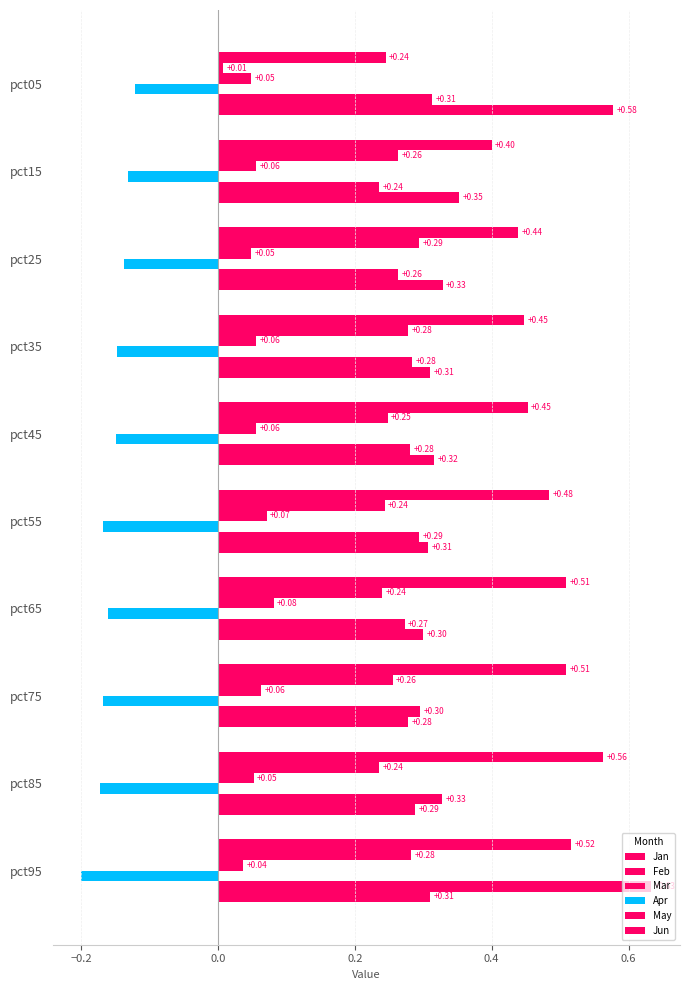

How many series are shown in this chart?

6